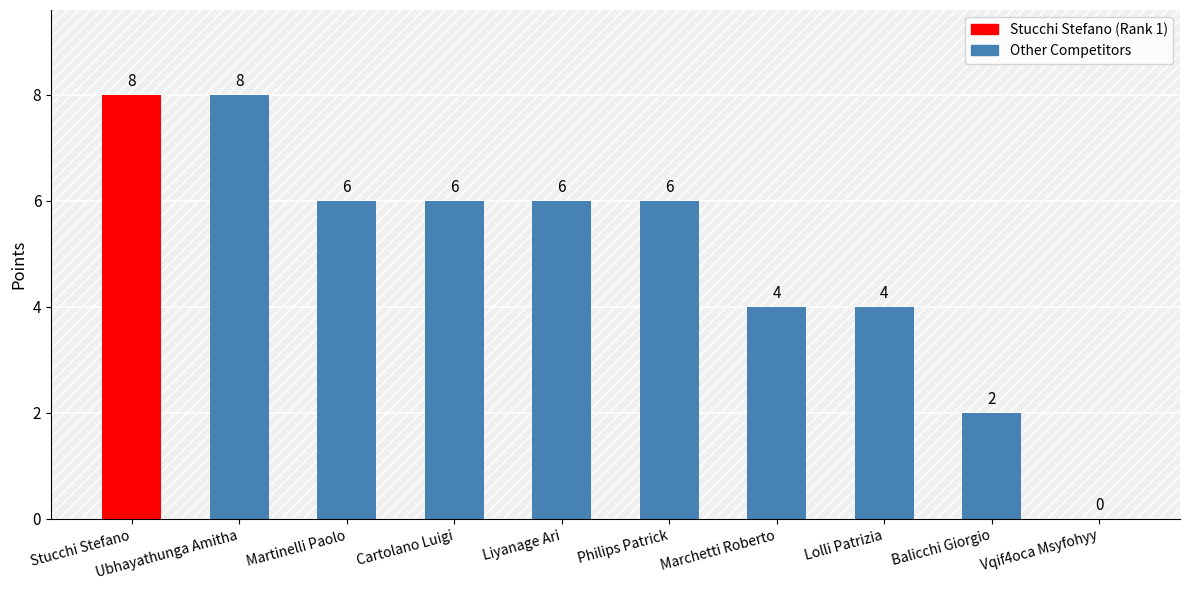

At which category does the chart reach its peak across all series?

Stucchi Stefano